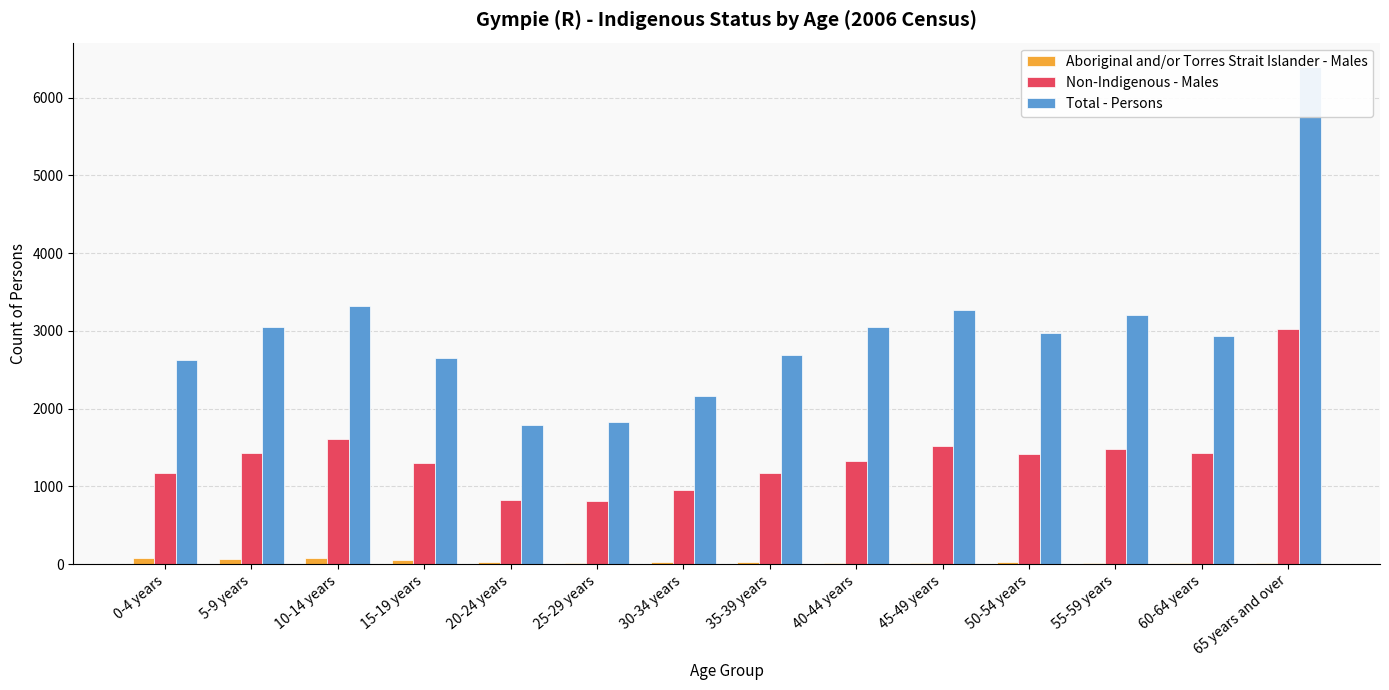

Between 45-49 years and 65 years and over, which series saw the biggest shift?

Total - Persons